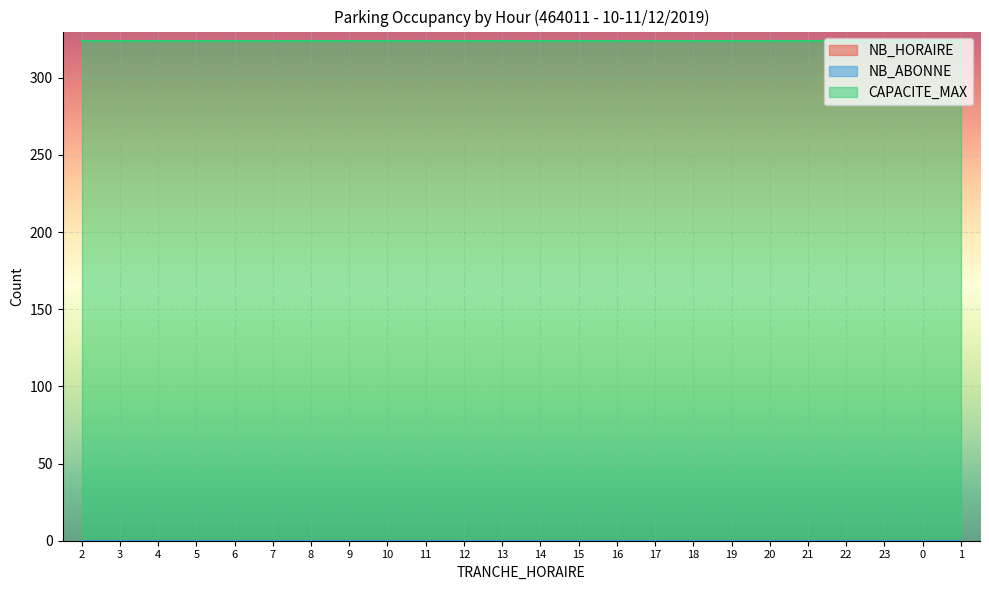

What are all the series names shown in the legend?

NB_HORAIRE, NB_ABONNE, CAPACITE_MAX